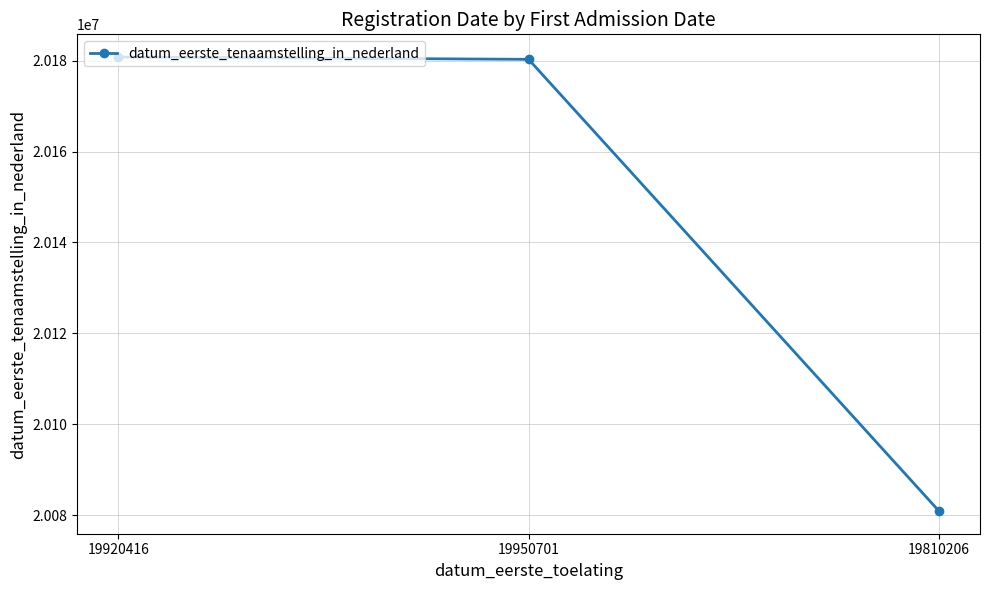

Reading right to left, list all the values displayed in this chart.

20080912	20180302	20180807